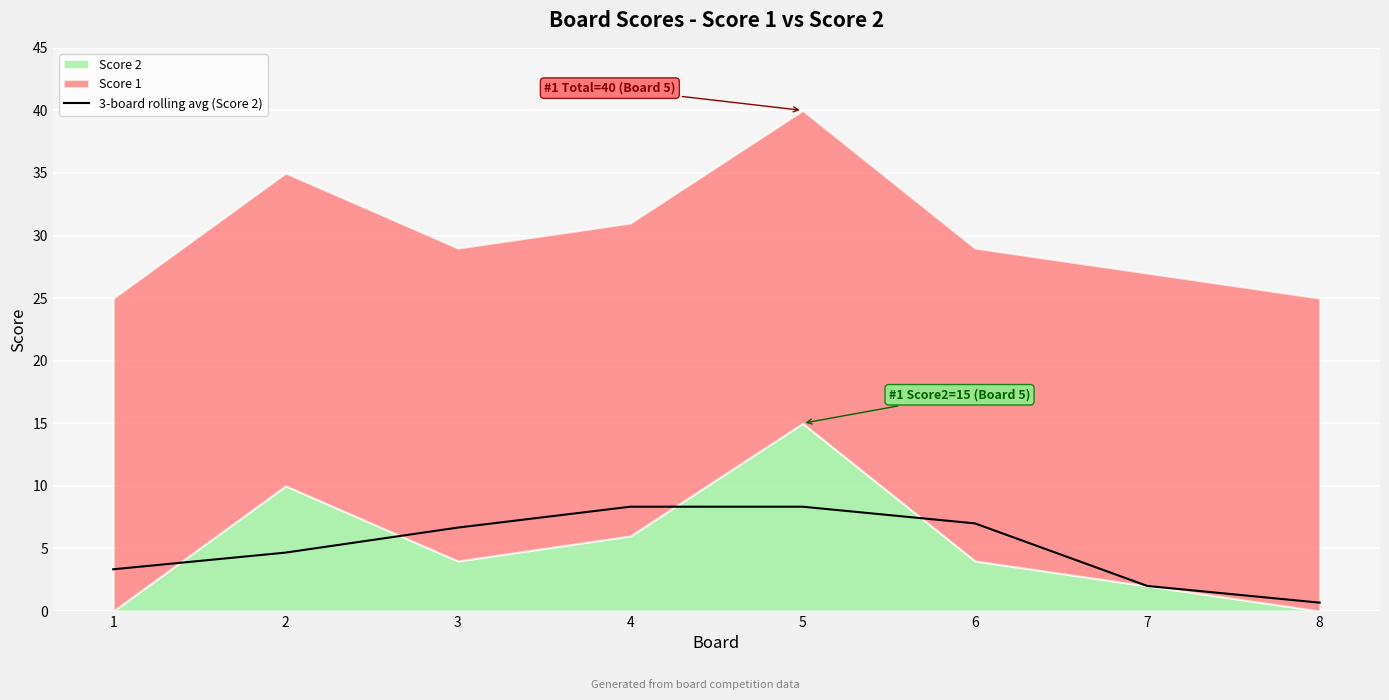

What is the change in value from 1 to 3?

+3.3